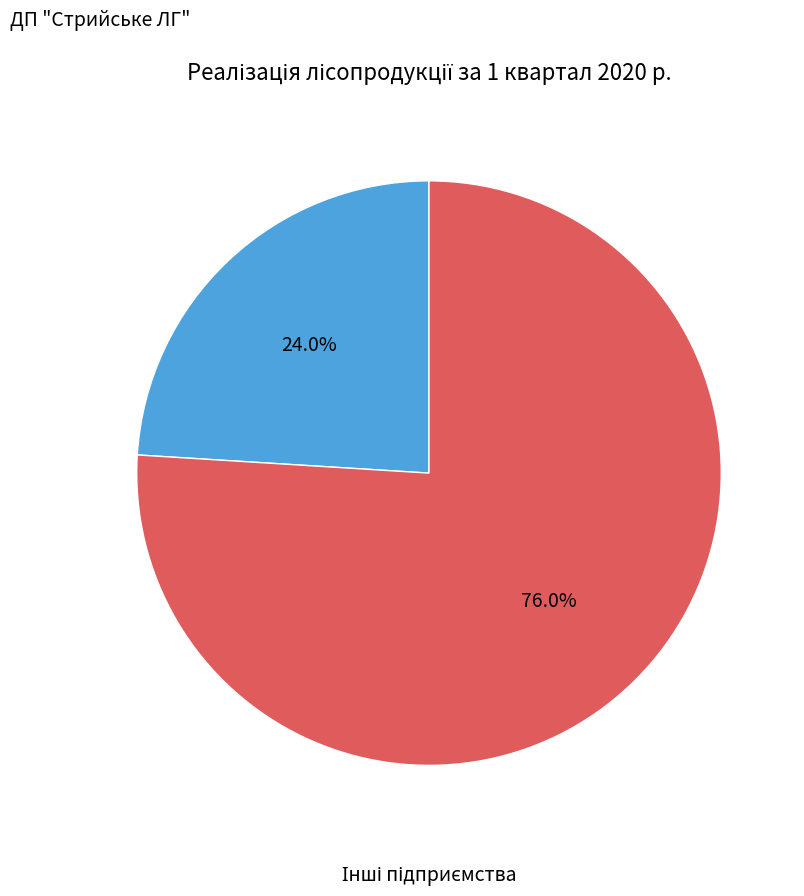

Is there a majority slice in this chart?

Yes